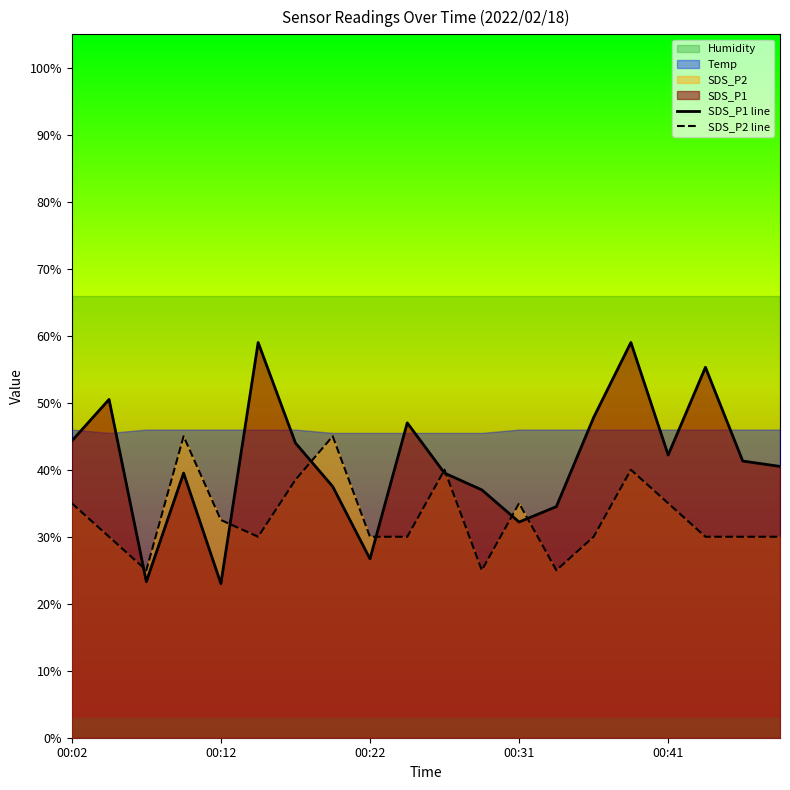

What is the maximum value for SDS_P2 line?

45.0